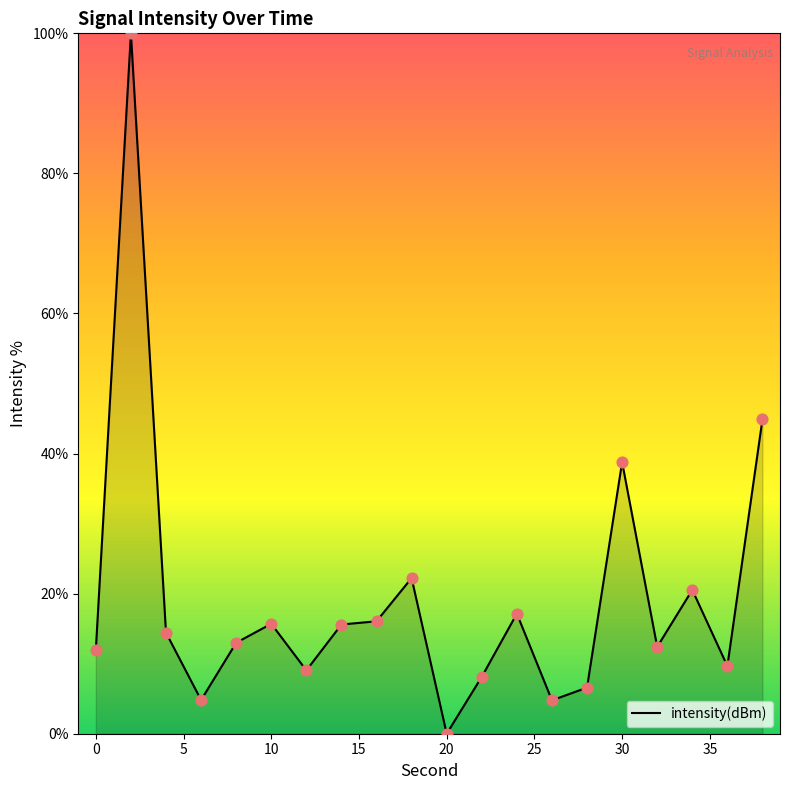

What is the difference between the maximum and minimum values?

100.0